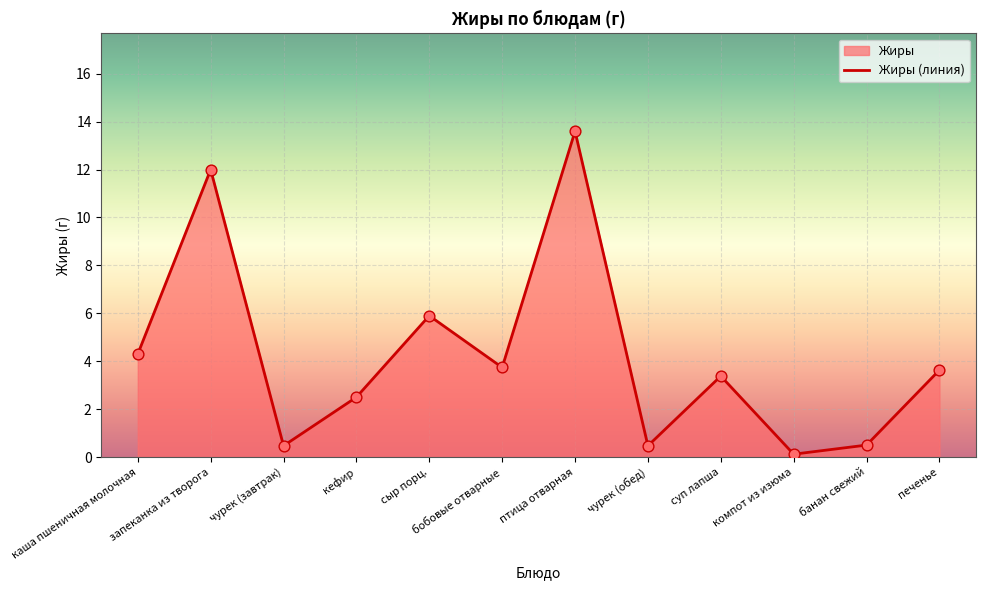

Between запеканка из творога and чурек (обед), which is larger?

запеканка из творога